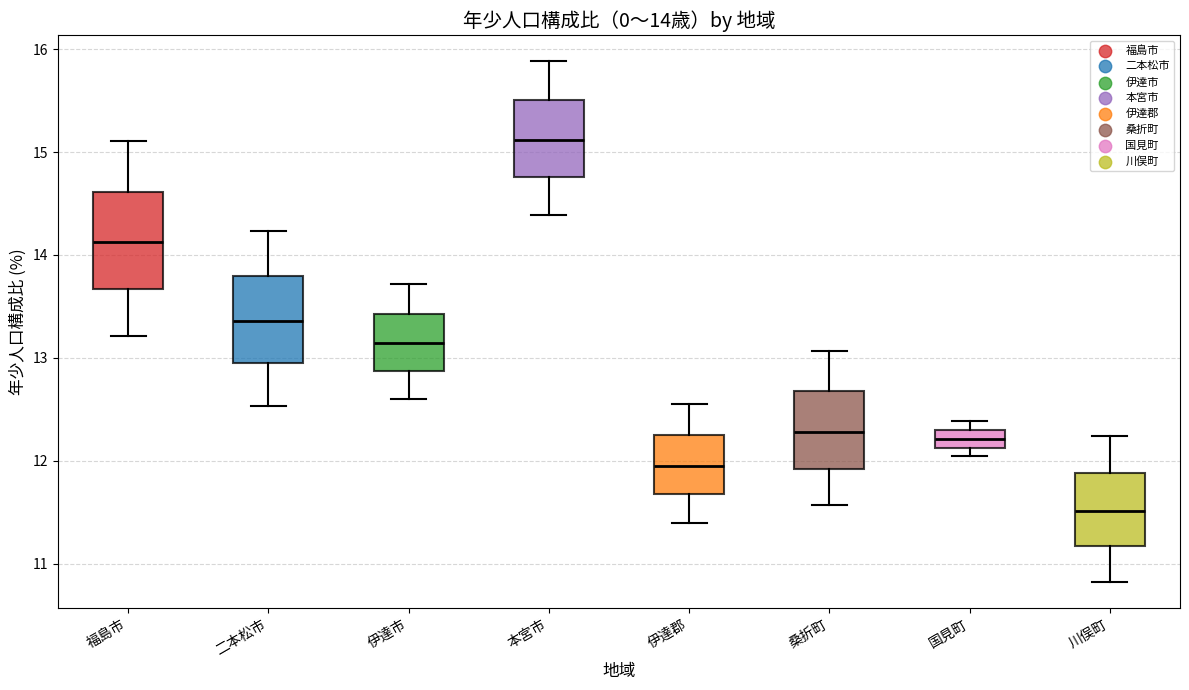

Which box's median line is the highest?

本宮市